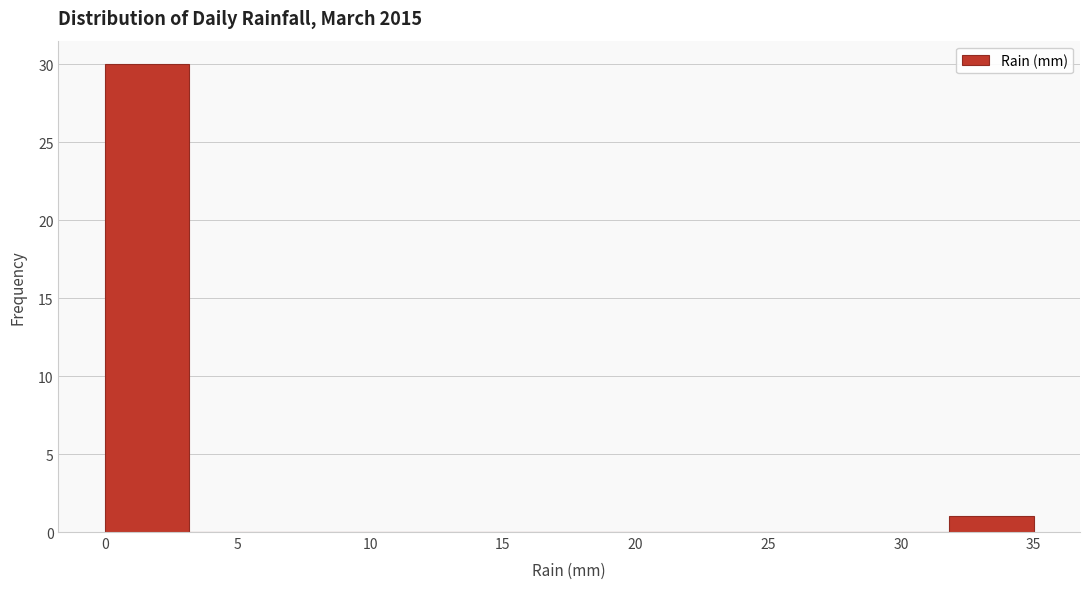

Reading left to right, list every bar in this chart as the range it spans on the x-axis followed by its height. Neither the bar edges nor the heights are printed on the chart, so give them approximately, as read against the axes.

0.0 to 3.0: 30
3.0 to 6.5: 0
6.5 to 9.5: 0
9.5 to 12.5: 0
12.5 to 16.0: 0
16.0 to 19.0: 0
19.0 to 22.5: 0
22.5 to 25.5: 0
25.5 to 28.5: 0
28.5 to 32.0: 0
32.0 to 35.0: 1